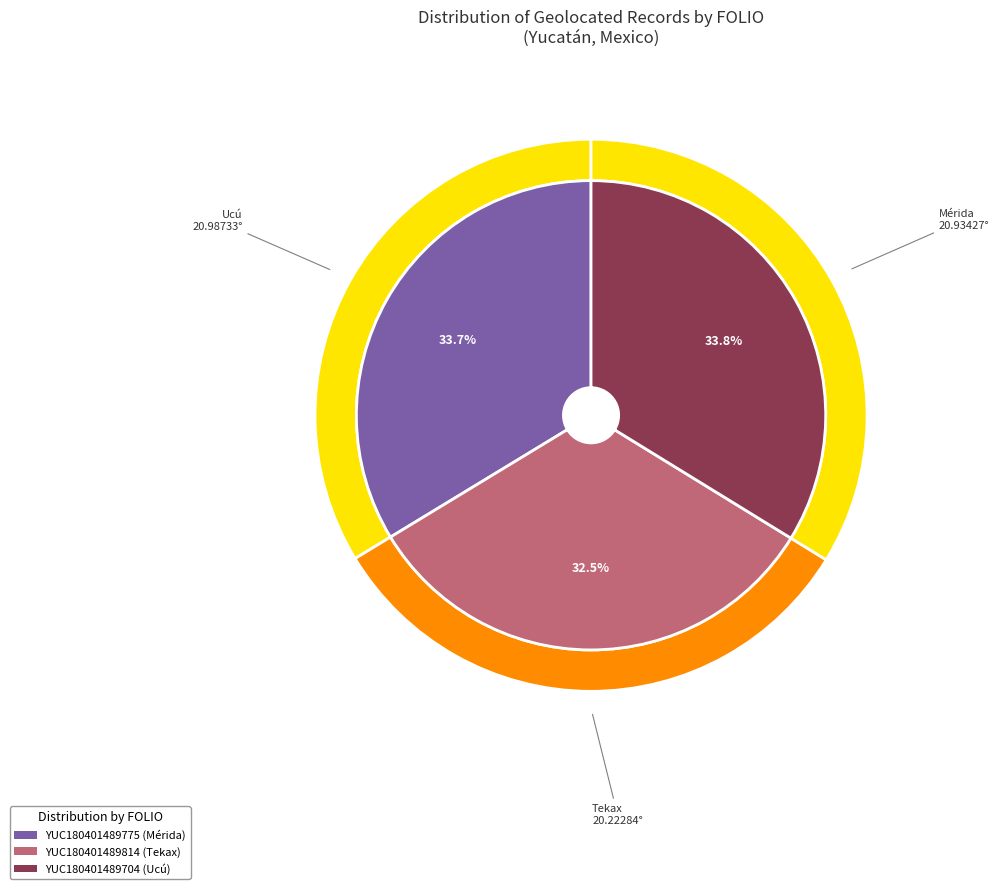

What percentage is the YUC180401489704 slice, to the nearest percent?

34%